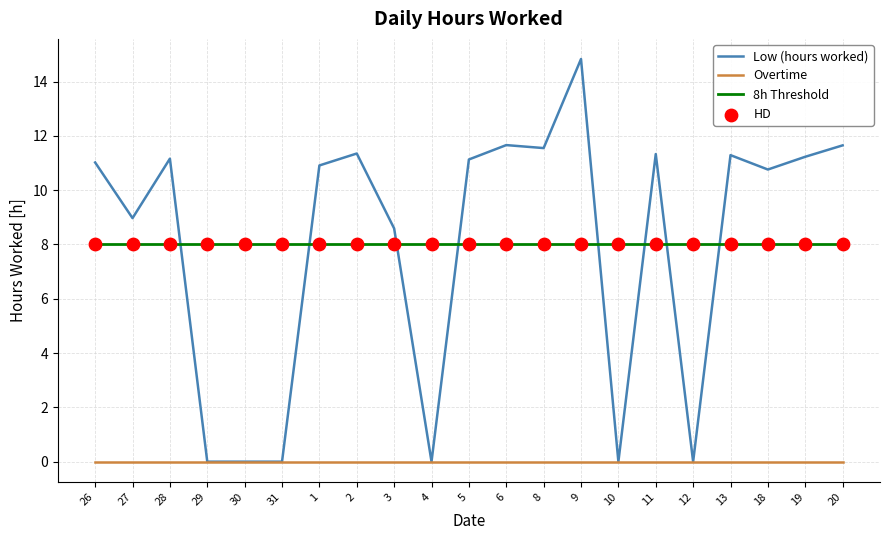

Is the value of 8h Threshold at 19 greater than the value of Overtime at 28?

Yes